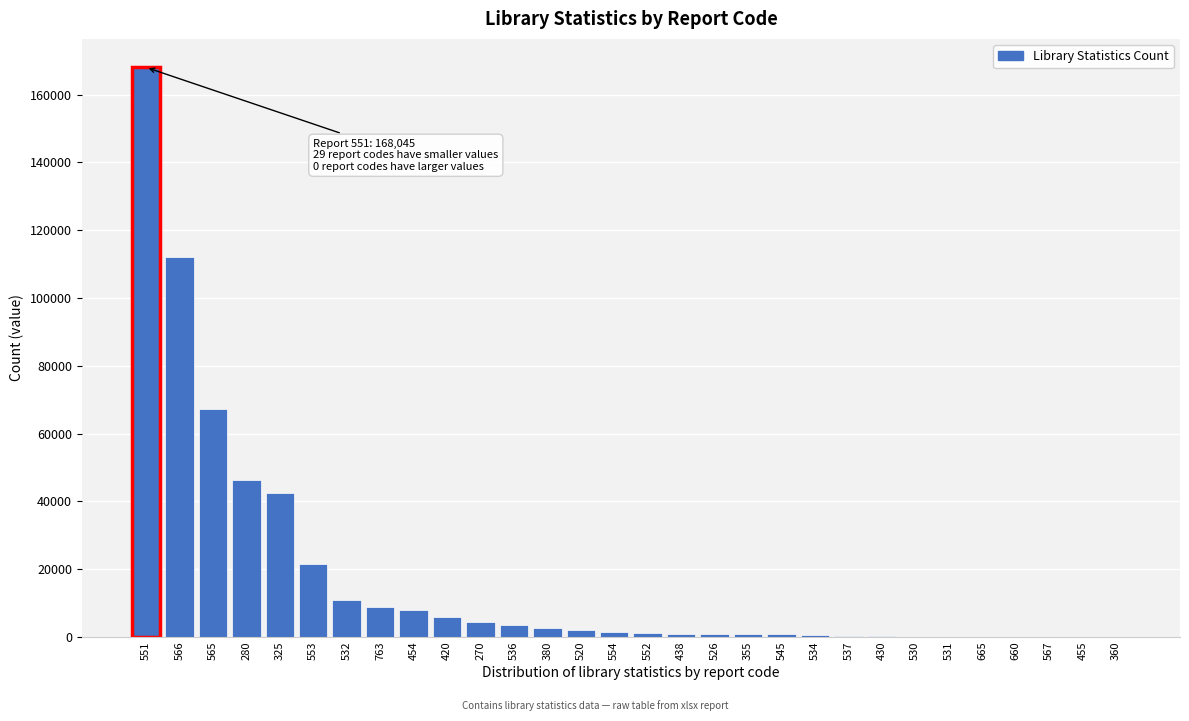

What is the change in value from 280 to 665?

-46171